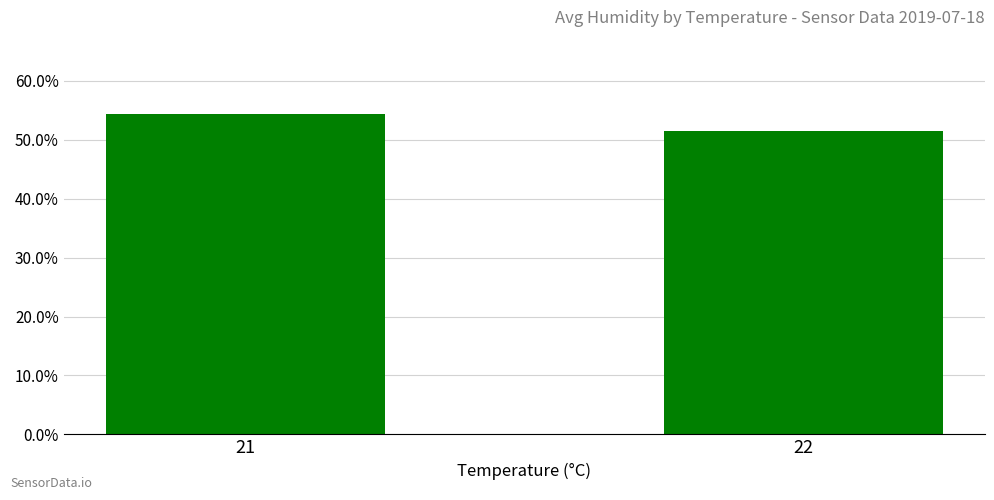

Read the value at 21.

54.4